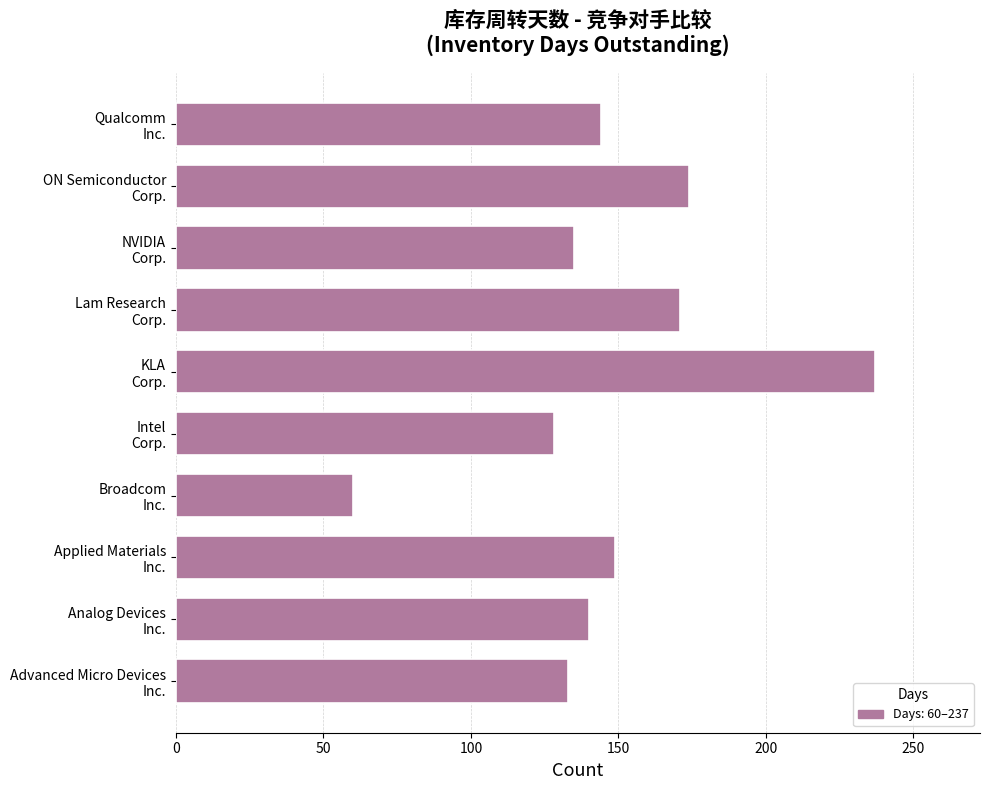

What is the sum of all values?

1471